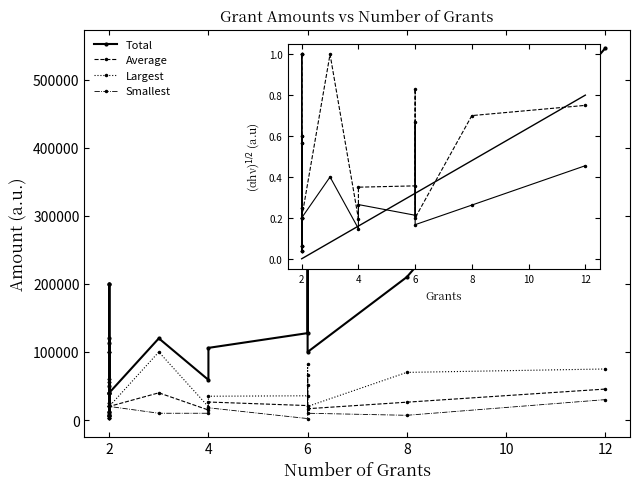

What is the highest value of the Total series?

546000